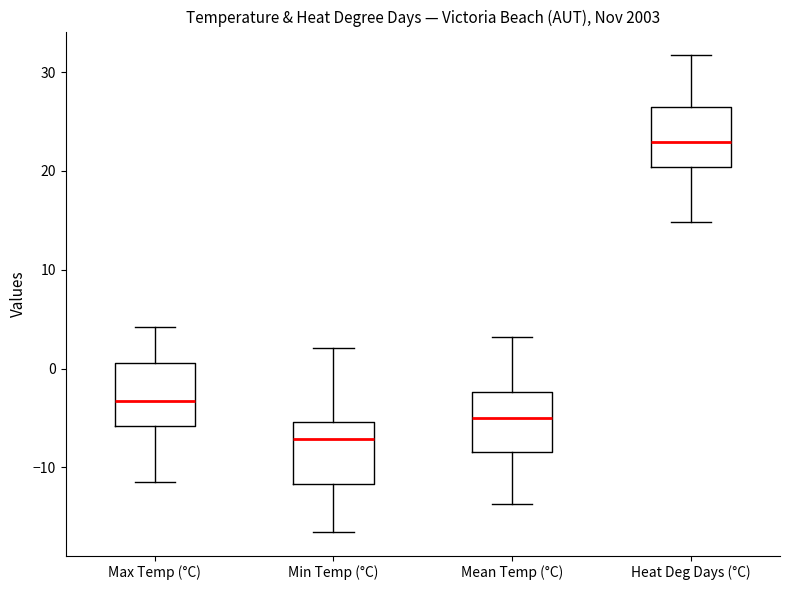

Reading left to right, read every box against the y-axis: the position of its median line, the range the box covers, and the ends of its whiskers. The values are not printed on the chart, so give them approximately, as read against the axis.

Max Temp (°C): median -3, box -6 to 1, whiskers -11 to 4
Min Temp (°C): median -7, box -12 to -5, whiskers -16 to 2
Mean Temp (°C): median -5, box -8 to -2, whiskers -14 to 3
Heat Deg Days (°C): median 23, box 20 to 26, whiskers 15 to 32